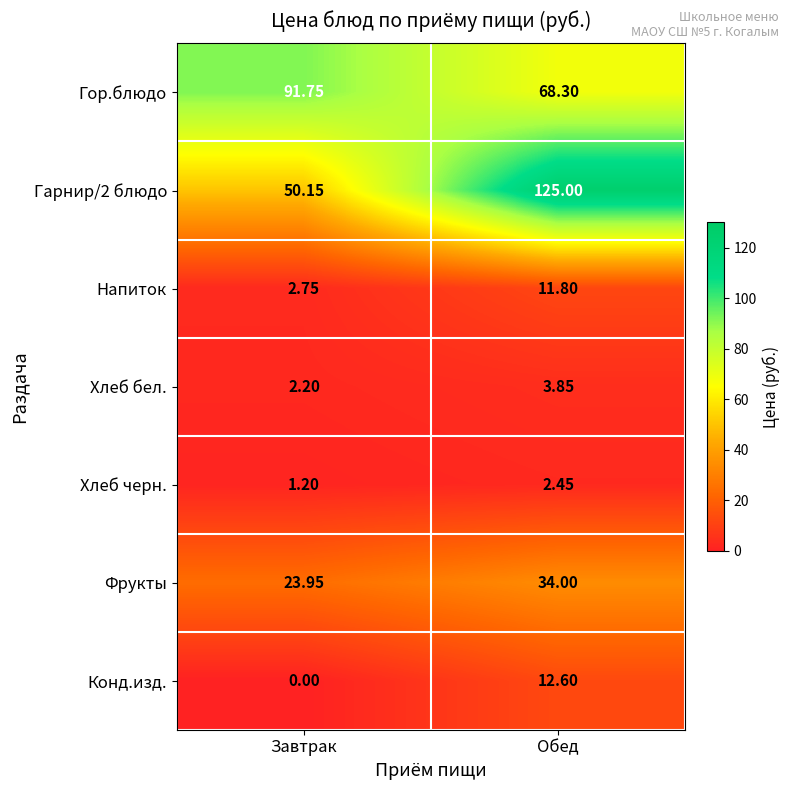

Which category has the lowest value in the Хлеб бел. series?

Завтрак